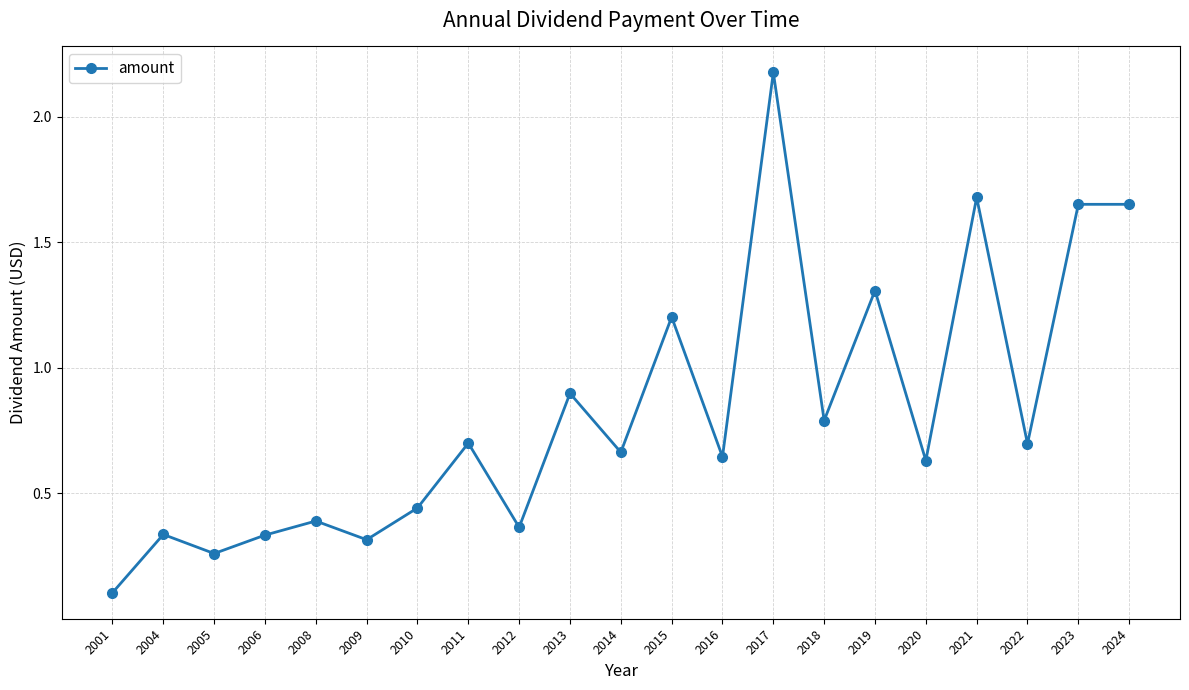

What is the change in value from 2009 to 2016?

+0.3